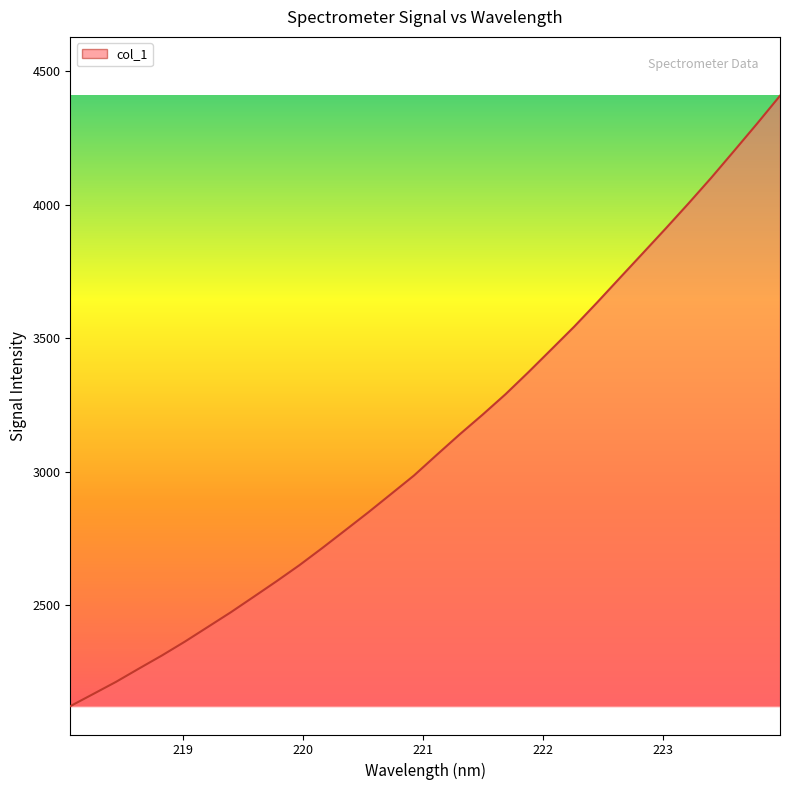

What is the difference between the maximum and minimum values?

2285.4